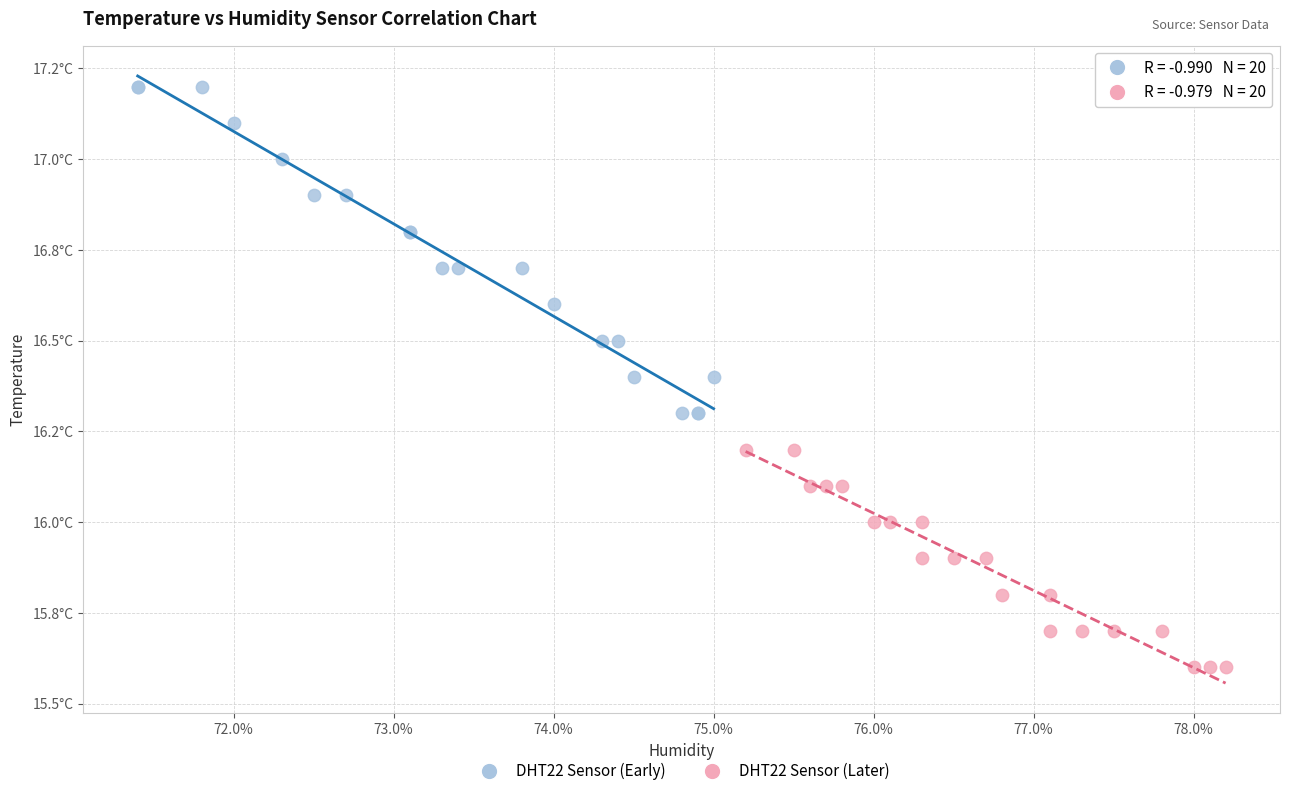

Which series reaches the minimum Y coordinate?

DHT22 Sensor (Later)